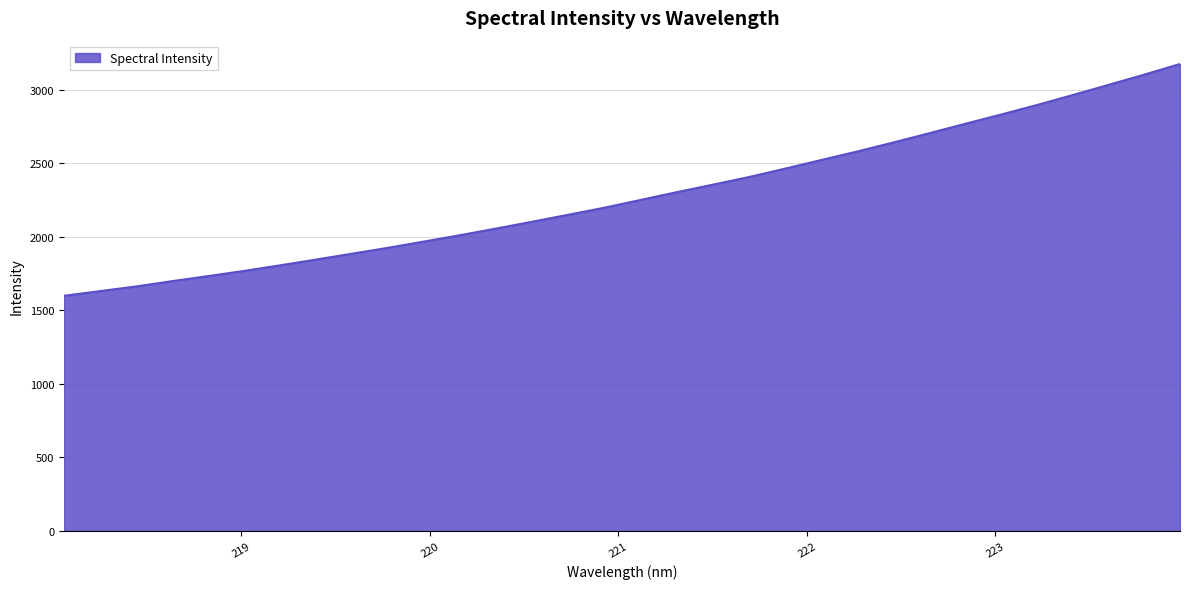

What is the greatest value displayed?

3176.8